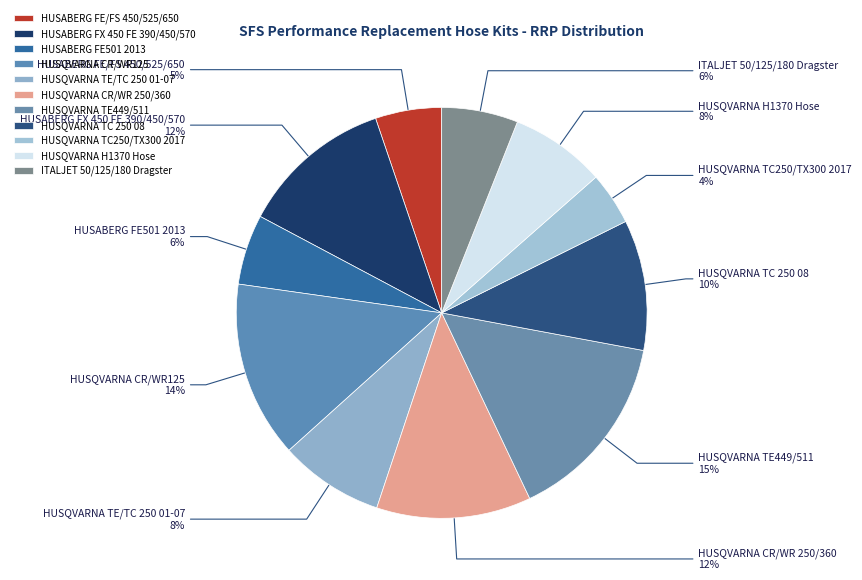

To the nearest percent, what is the difference between the largest and smallest slice percentages?

11%